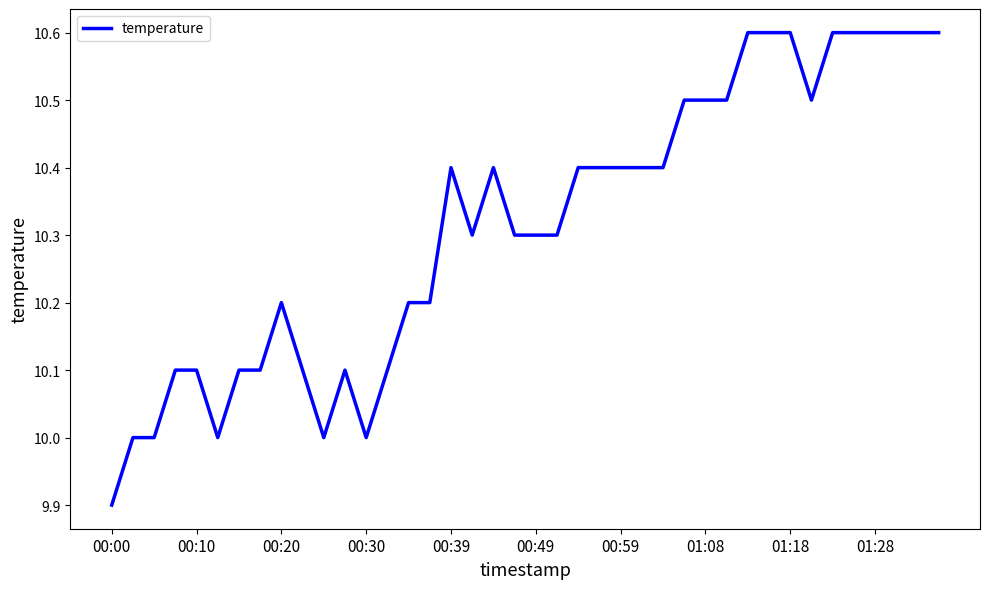

What is the maximum value shown in the chart?

10.6